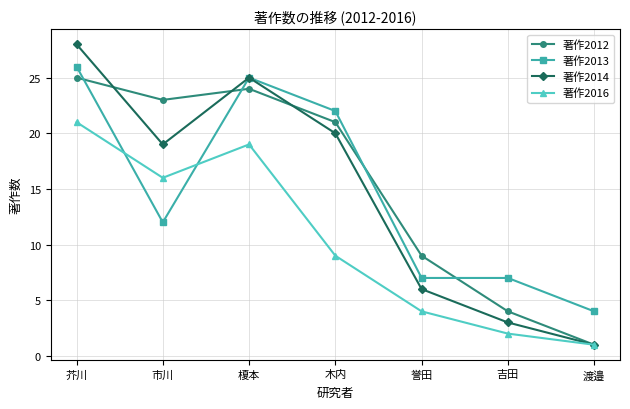

At how many categories does at least one series exceed 3?

7